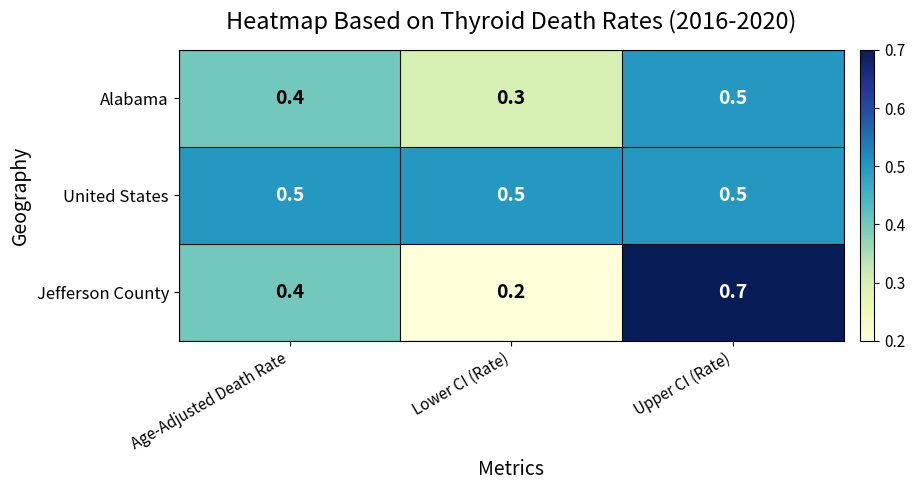

Reading left to right, extract all data points from this chart.

Alabama: 0.4	0.3	0.5
United States: 0.5	0.5	0.5
Jefferson County: 0.4	0.2	0.7